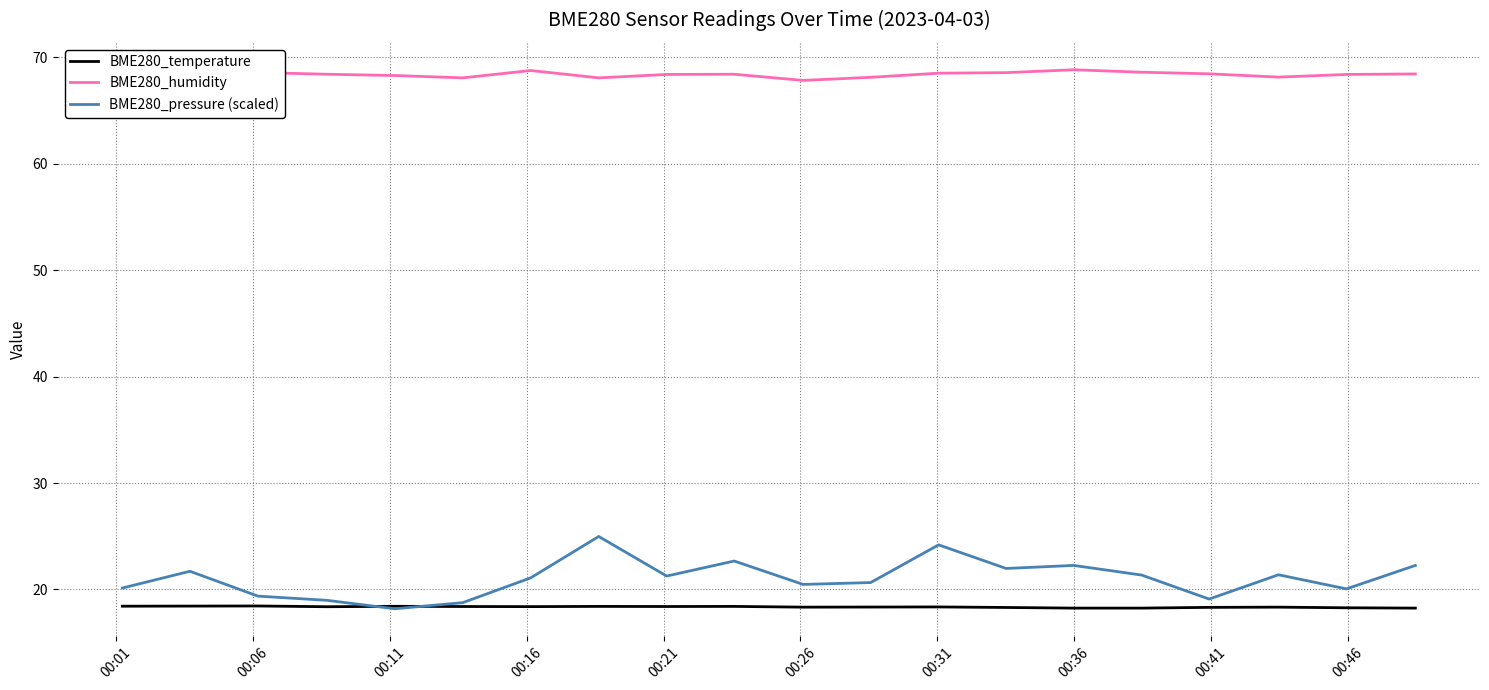

List the series in order of their peak value, highest first.

BME280_humidity, BME280_pressure (scaled), BME280_temperature